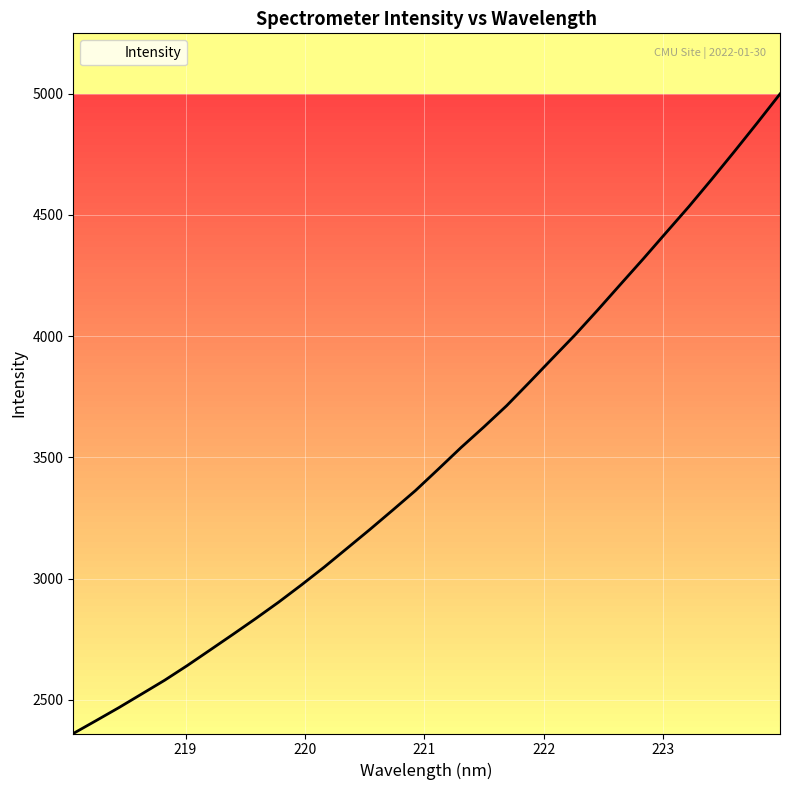

What is the greatest value displayed?

4998.5